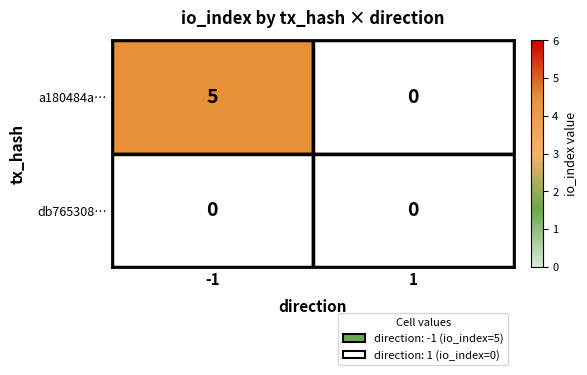

Read the a180484a… value at -1.

5